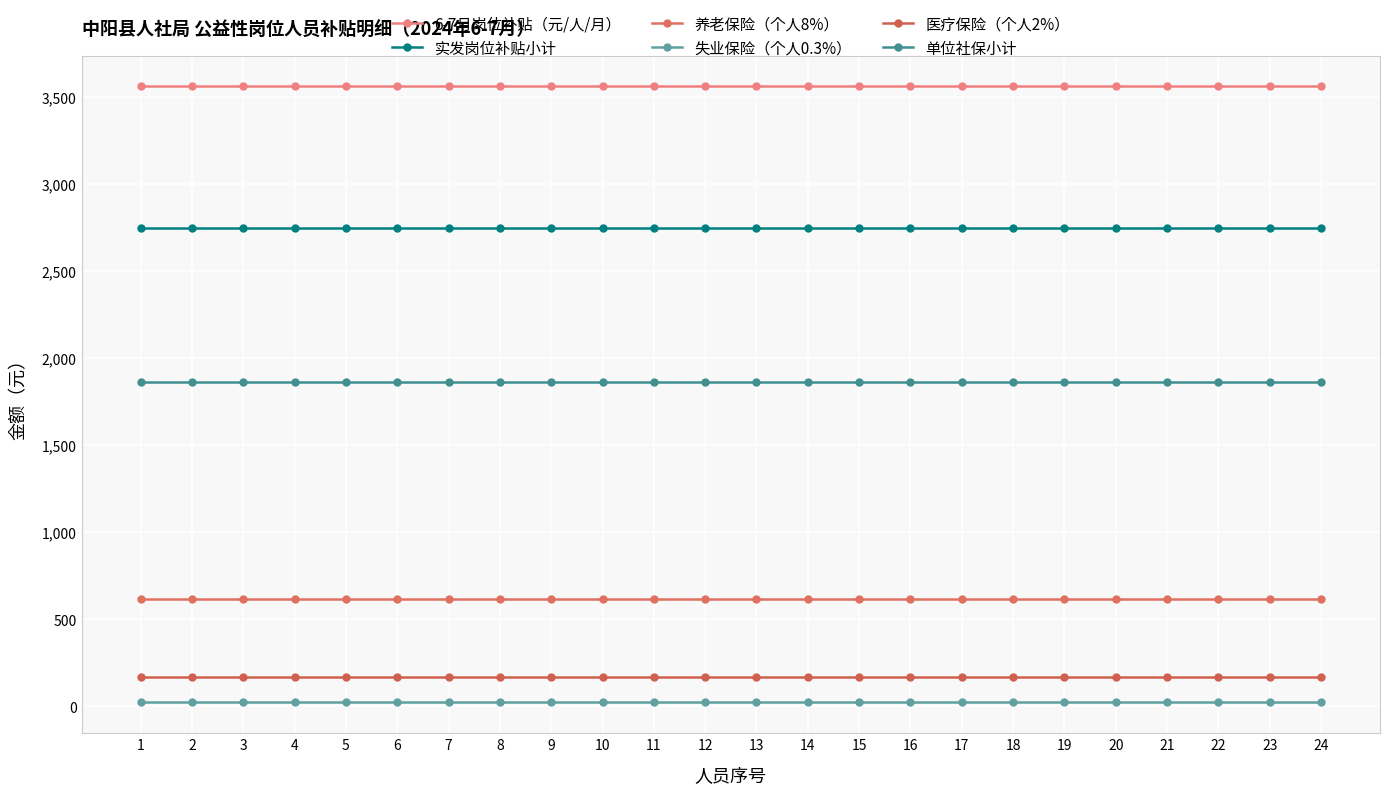

What is the approximate value of 单位社保小计 at 21?

1864.1